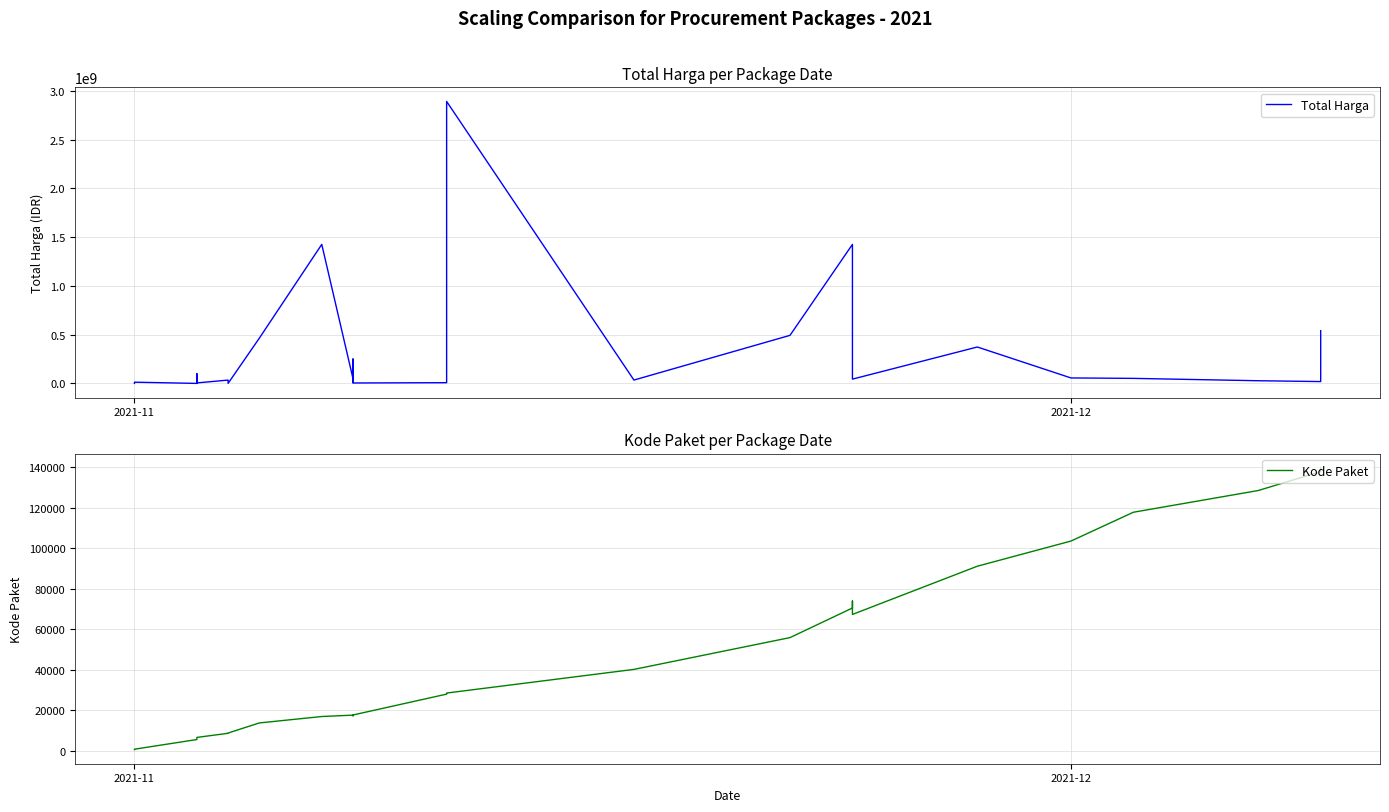

List the series in order of their overall mean, highest first.

Total Harga, Kode Paket